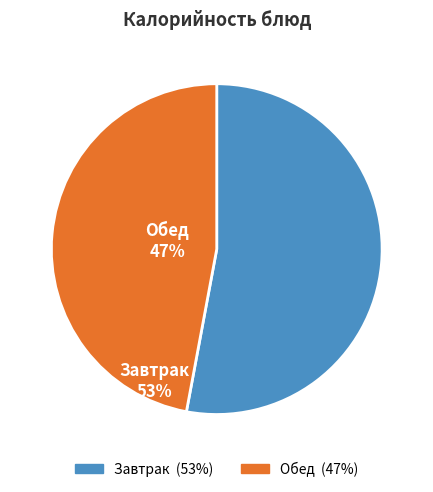

Is there a majority slice in this chart?

Yes